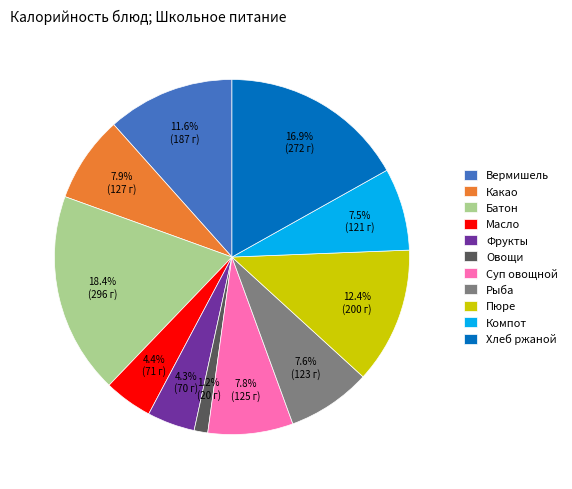

To the nearest percent, what is the average slice percentage?

9%